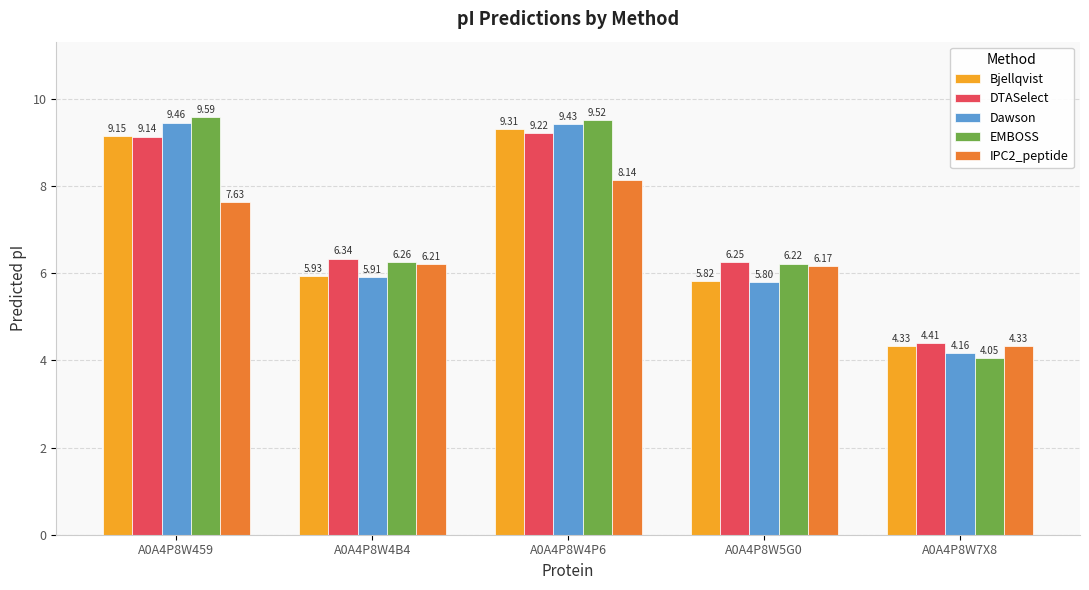

How many bars are there in each group?

5